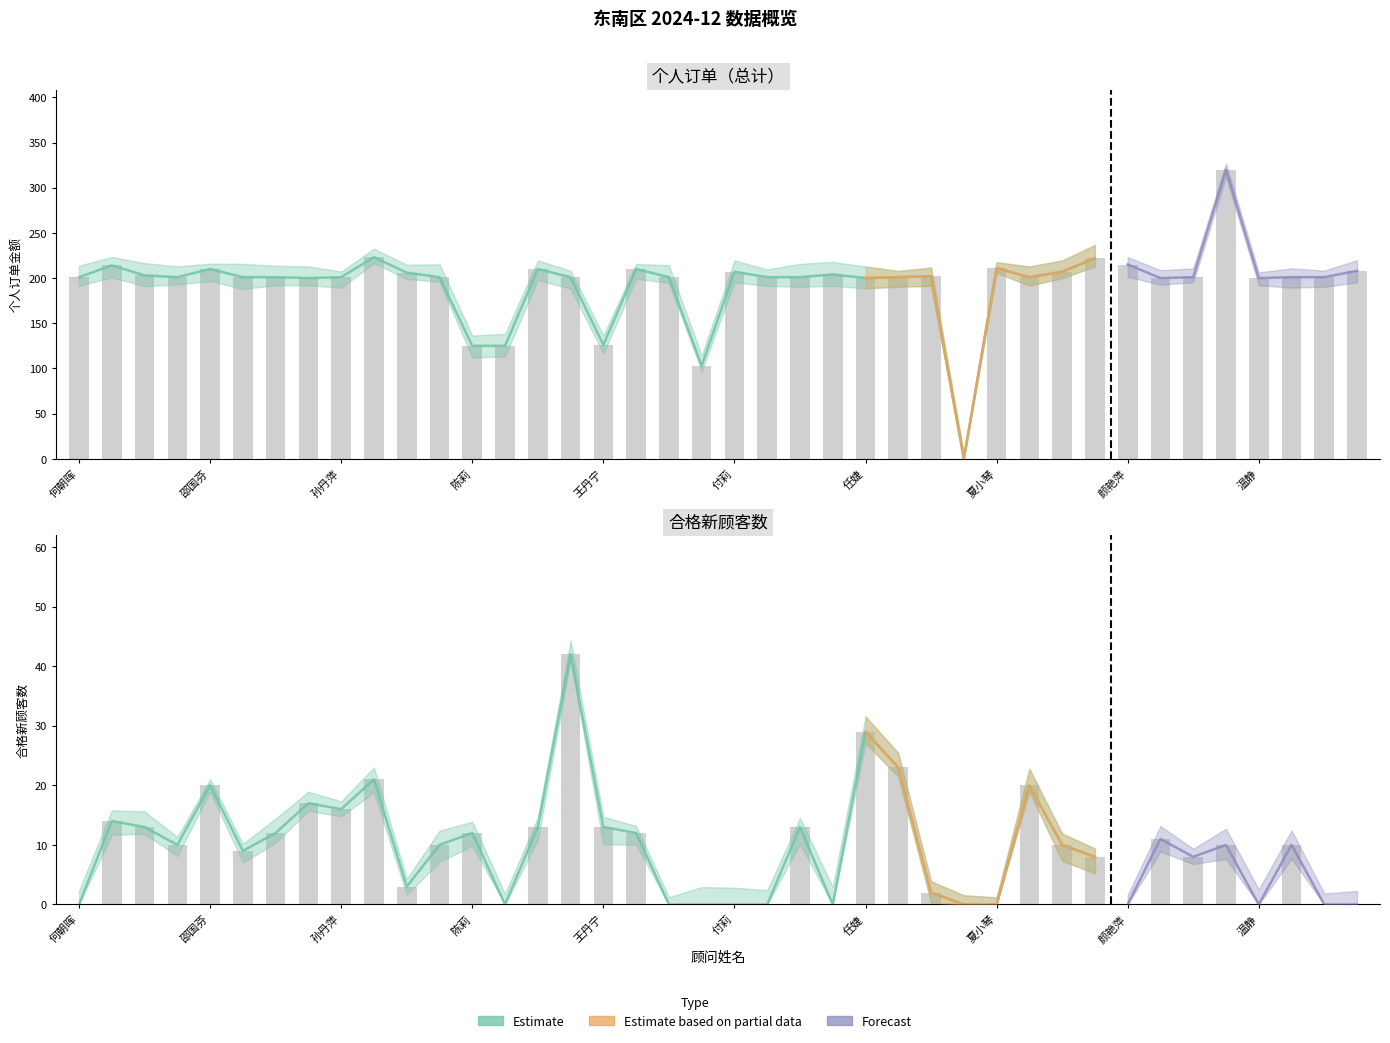

How many groups of bars are there?

40